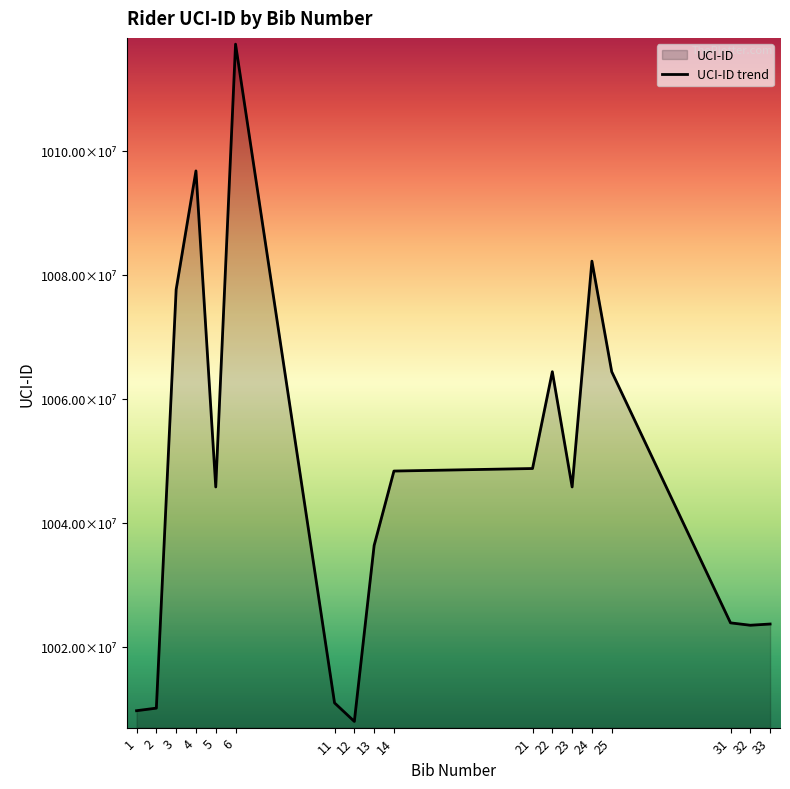

The chart shows a value of 10007980454 at 12. True or false?

True